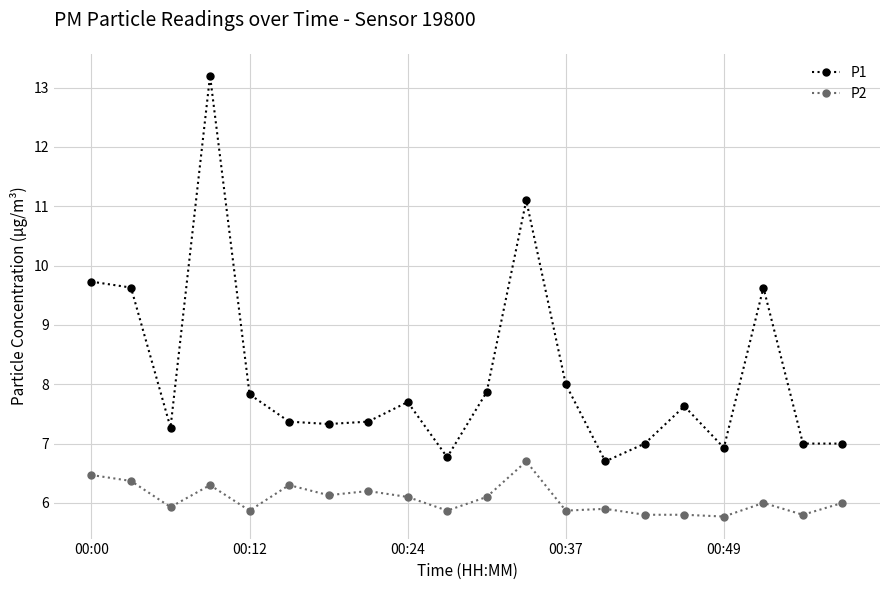

What is the value of the P2 point at the 17th from the left?

5.8